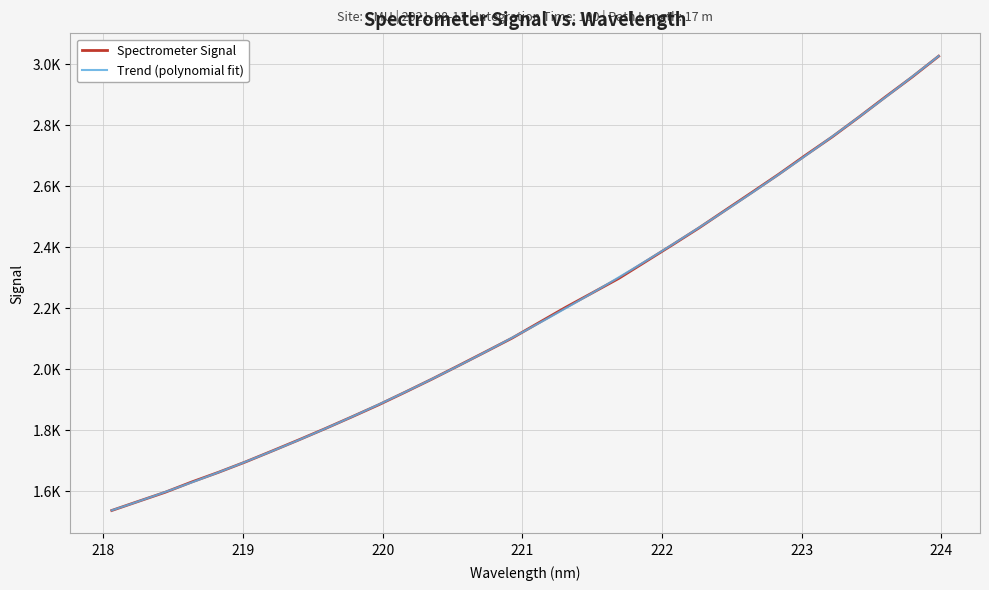

Between 219.9712 and 220.9264, which is larger?

220.9264